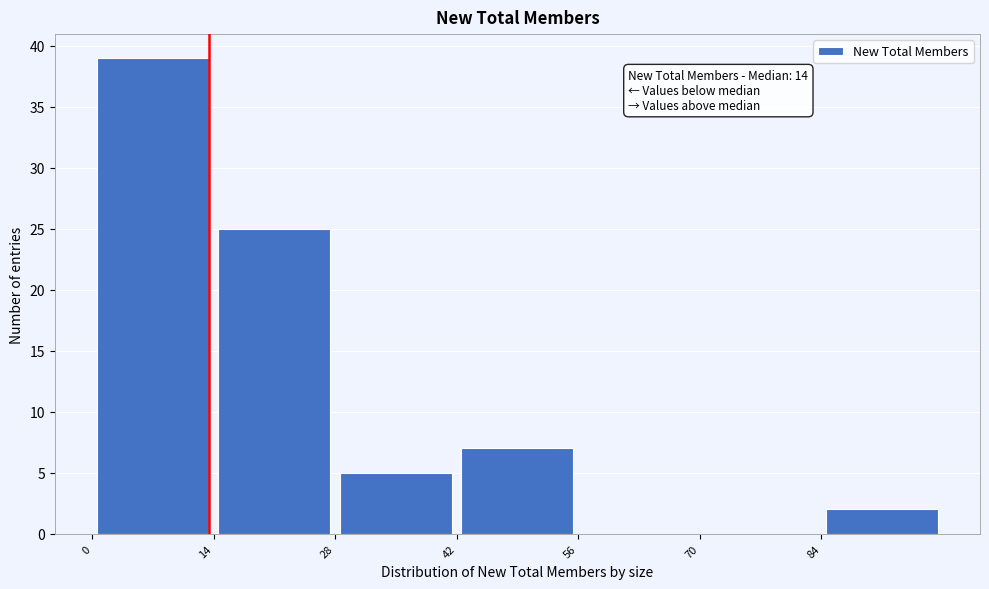

Over which range of the x-axis is the bar tallest?

0 to 14